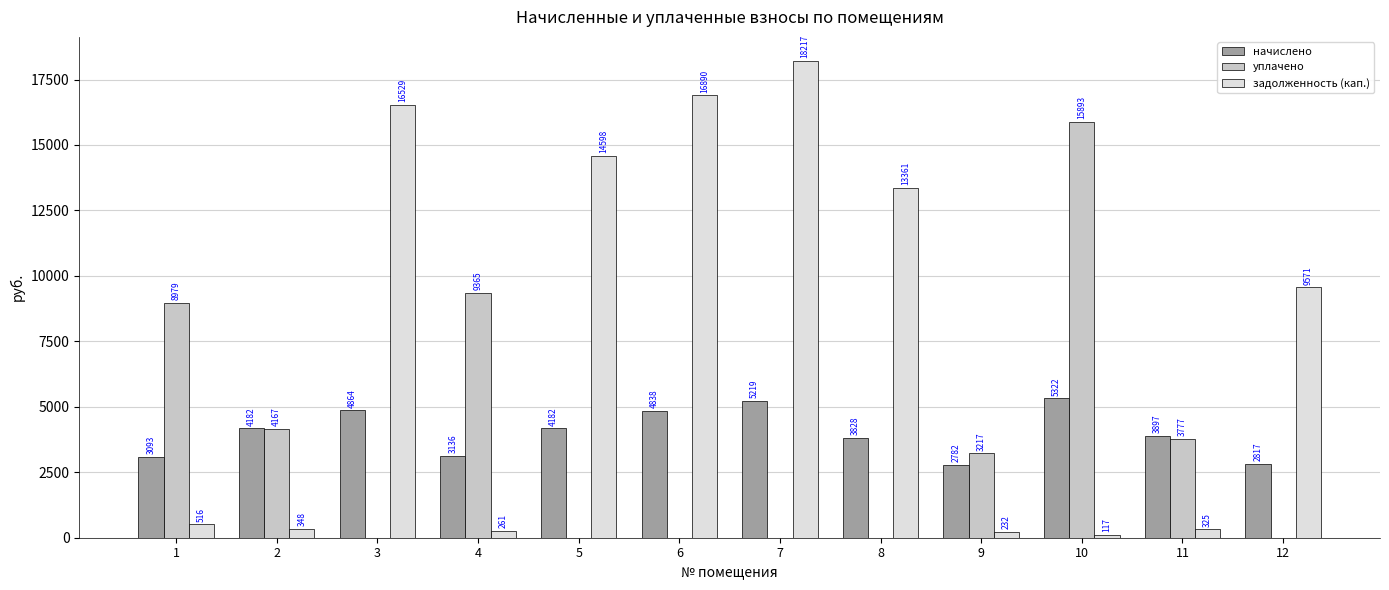

True or false: уплачено has a value of -6069.1 at 6.

False